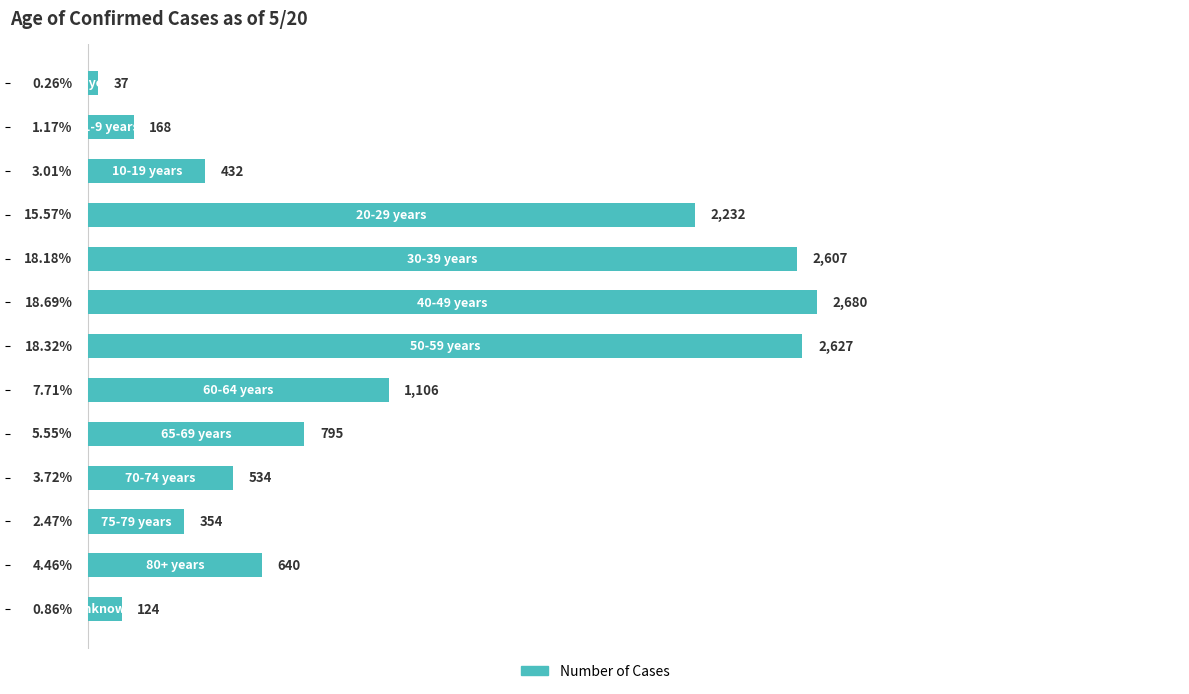

What is the average value?

7.7